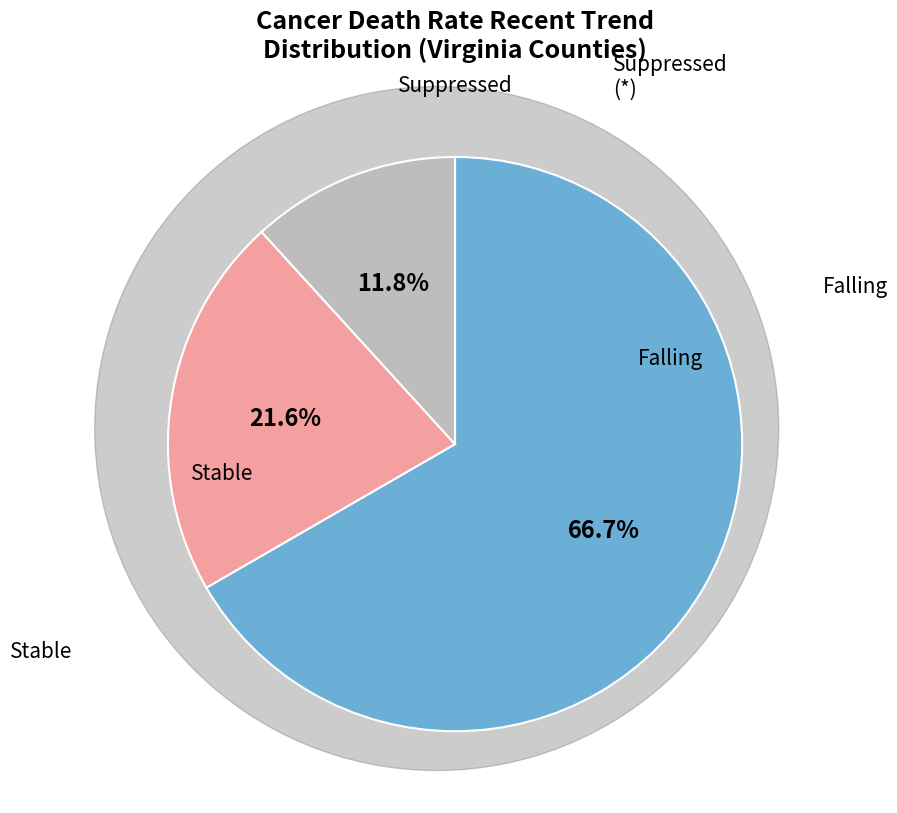

Is there any slice that represents more than half of the pie?

Yes